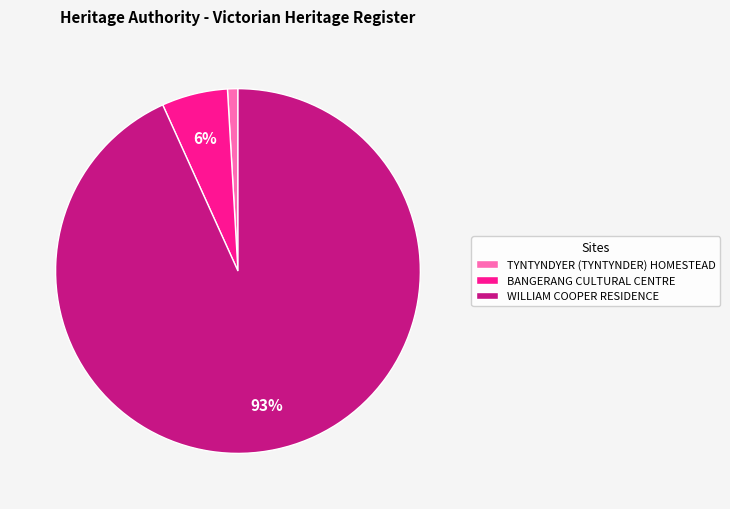

How many slices are in this pie chart?

3